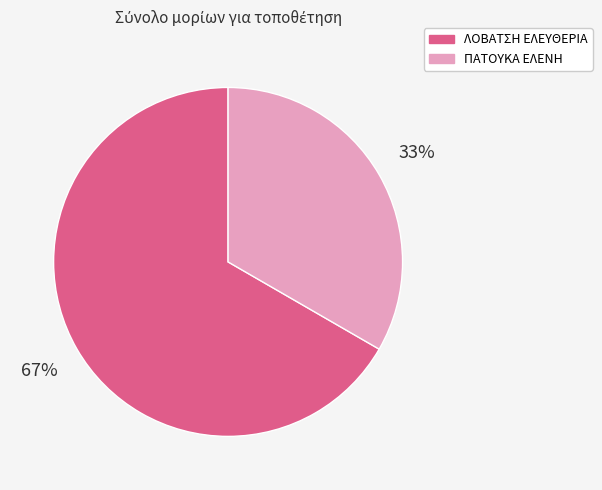

Which slice is the smallest?

ΠΑΤΟΥΚΑ ΕΛΕΝΗ